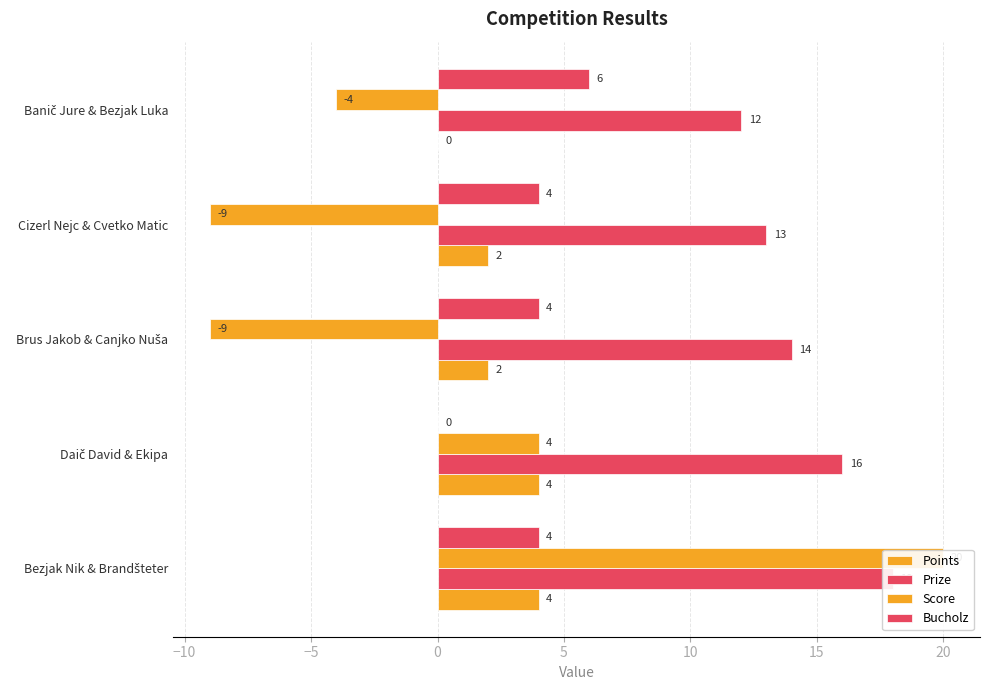

Are the bars horizontal?

Yes